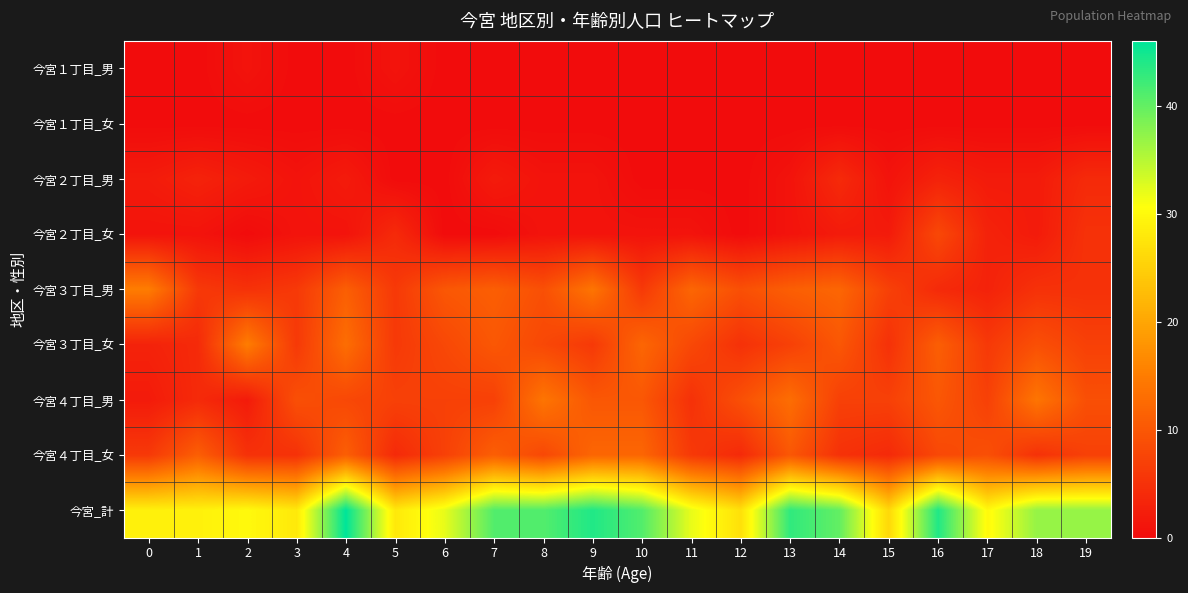

At 9, list the series in order from largest to smallest.

今宮_計, 今宮３丁目_男, 今宮４丁目_女, 今宮４丁目_男, 今宮３丁目_女, 今宮２丁目_男, 今宮２丁目_女, 今宮１丁目_男, 今宮１丁目_女